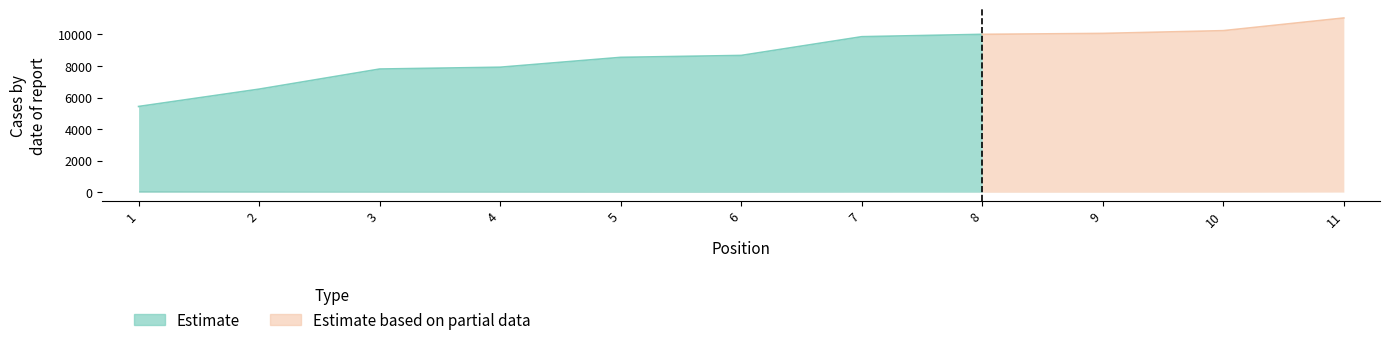

The value of Global Rank at 9 is 5592. True or false?

False